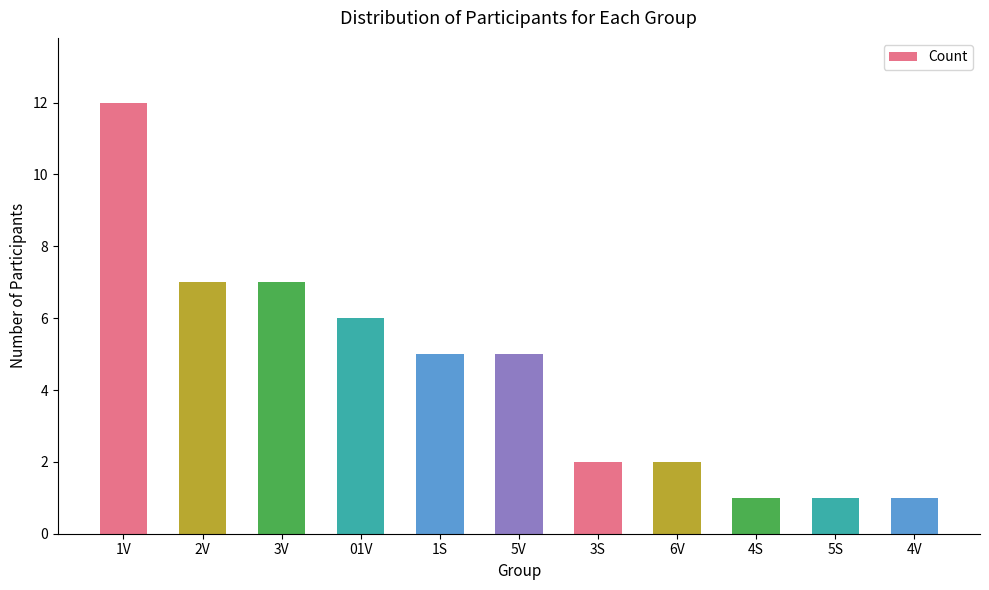

What is the label of the 6th bar from the right?

5V